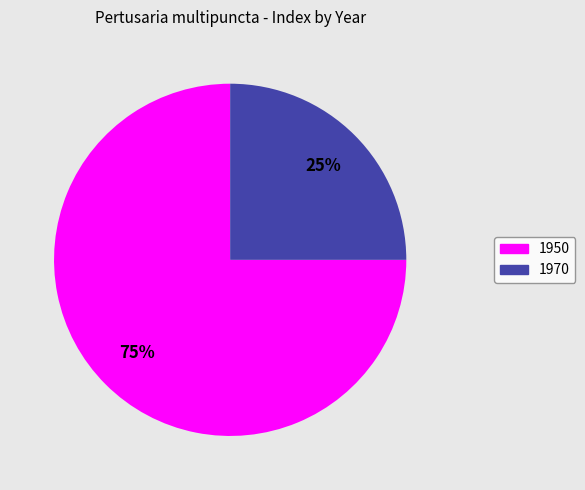

What percentage is the 1970 slice, to the nearest percent?

25%